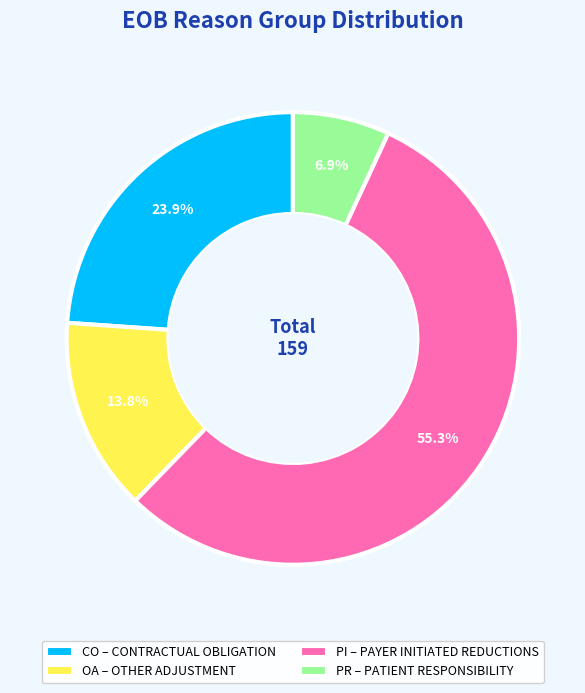

Combined, what portion of the pie is CO and PR?

30.8%